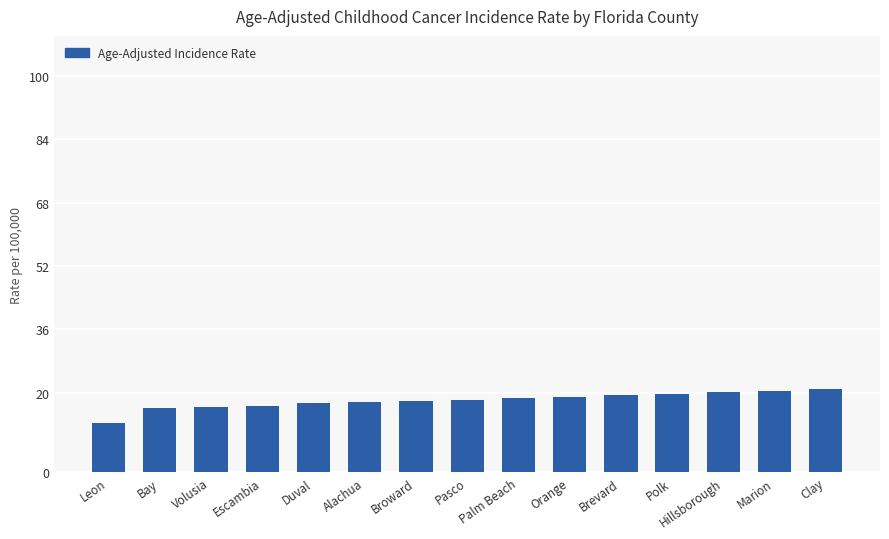

What is the difference between the values at Palm Beach and Leon?

6.3